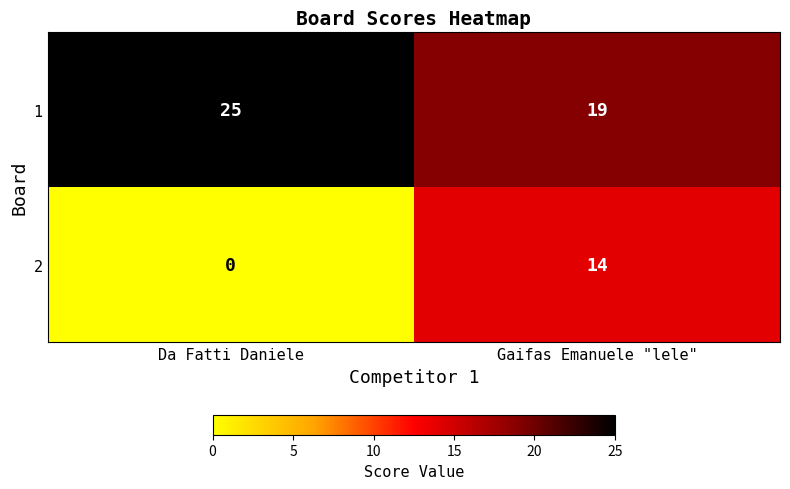

What is the difference between the maximum and minimum values in the 2 series?

14